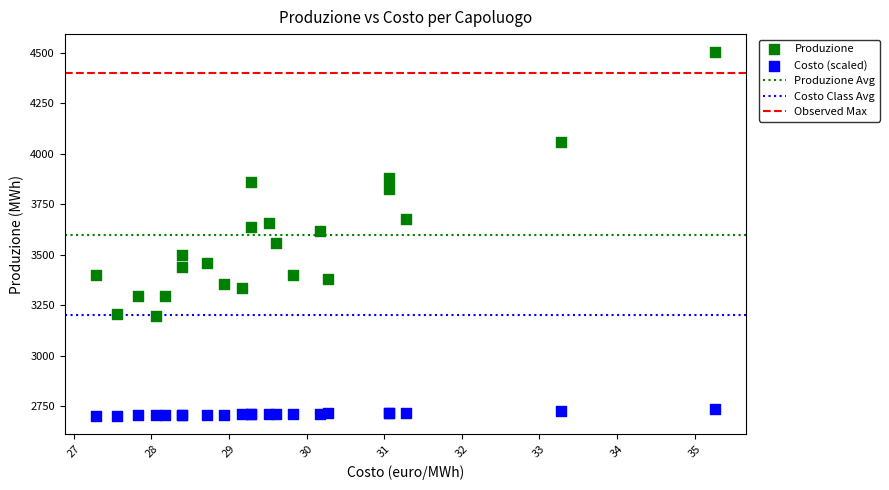

Which series reaches the maximum Y coordinate?

Produzione